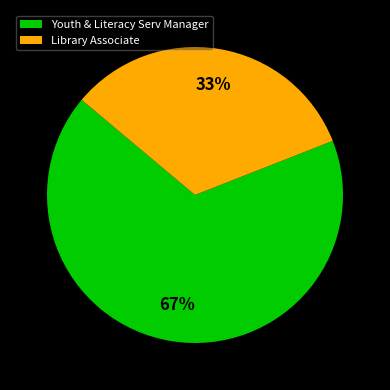

To the nearest percent, what is the combined percentage of Youth & Literacy Serv Manager and Library Associate?

100%